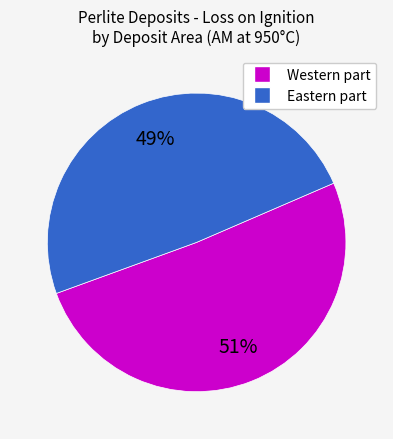

Is there a majority slice in this chart?

Yes